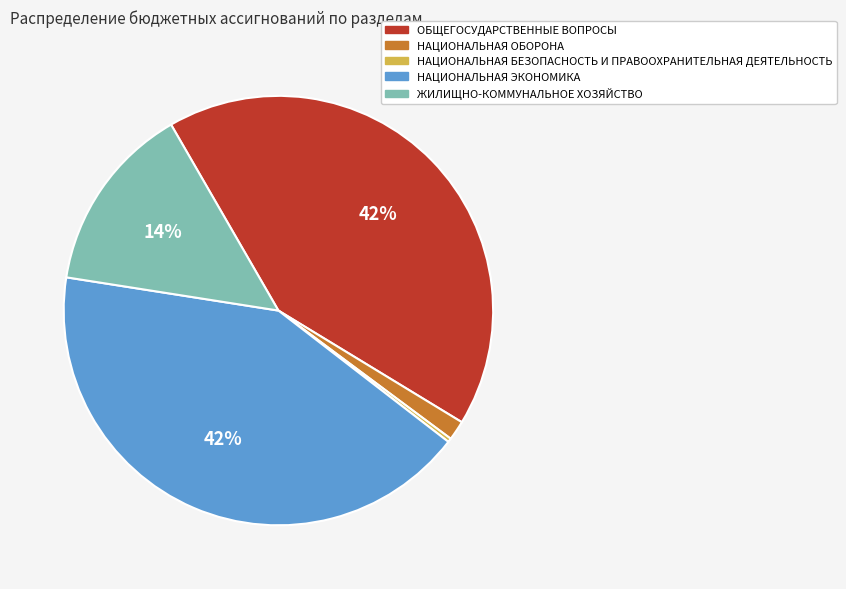

Is it true that ЖИЛИЩНО-КОММУНАЛЬНОЕ ХОЗЯЙСТВО is 14% of the pie?

True